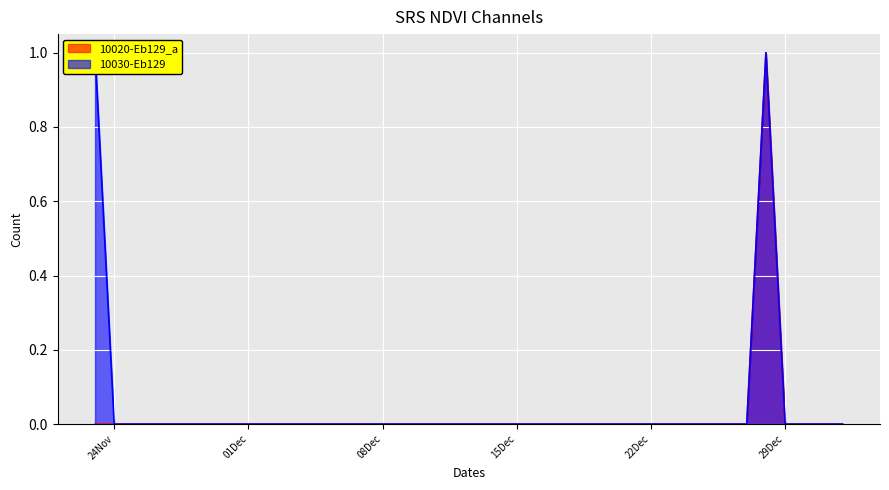

How many lines are shown in the chart?

2